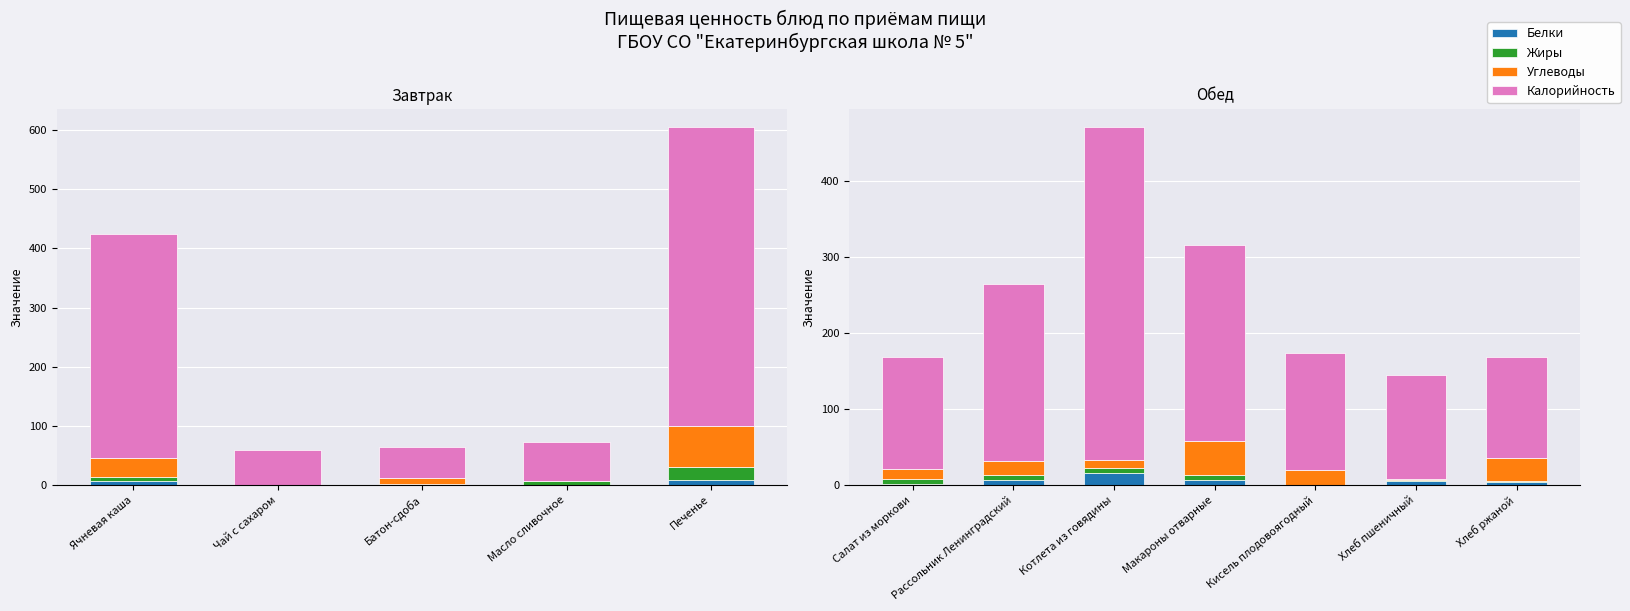

What is the maximum value for Белки?

15.1